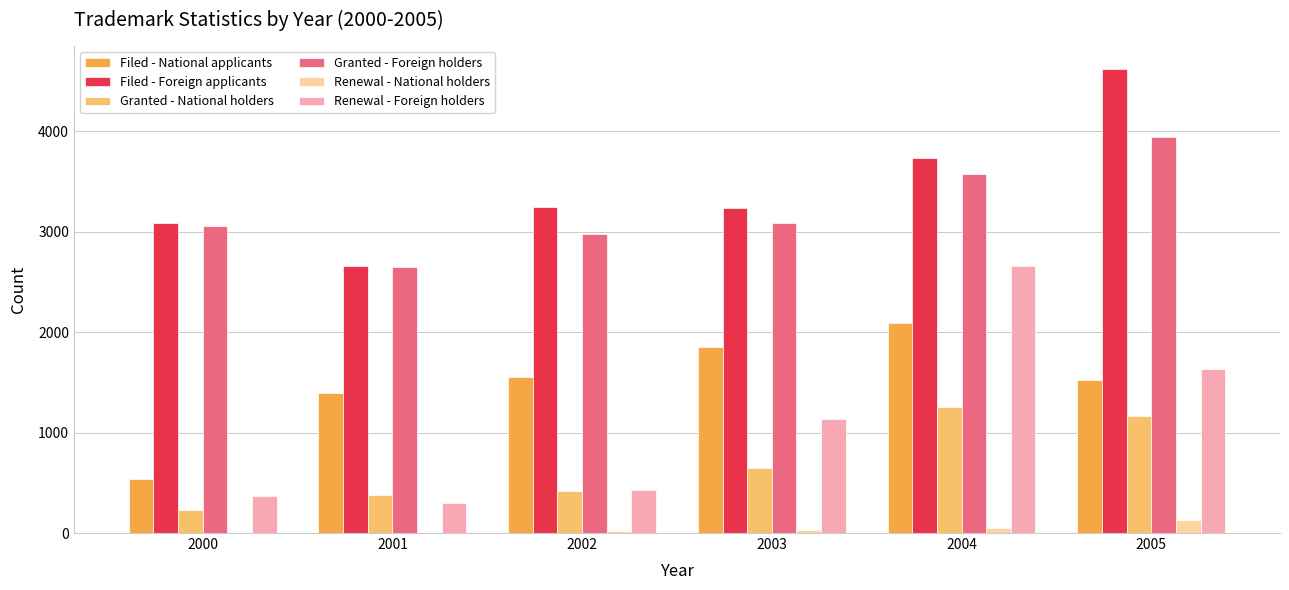

Is it true that Filed - Foreign applicants equals 5410 at 2000?

False